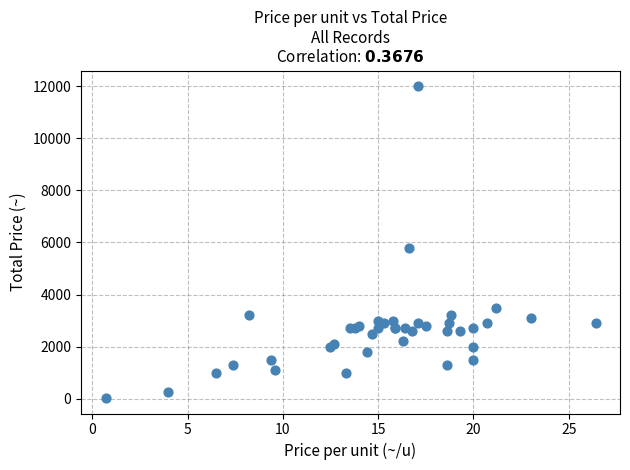

What Y value in the scatter plot is closest to 6015?

5800